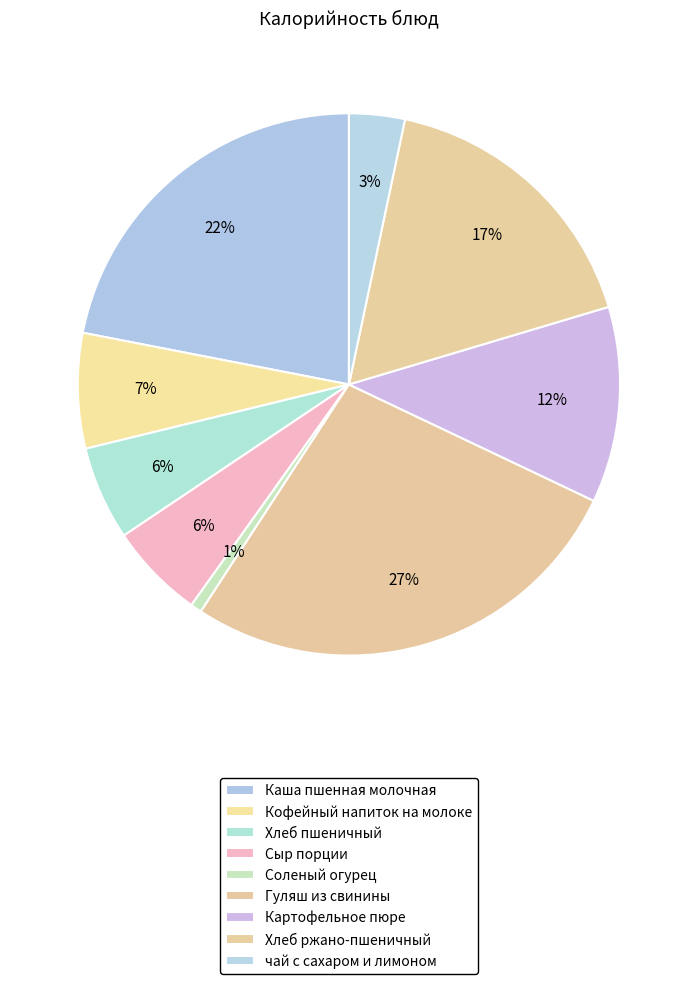

How many slices are in this pie chart?

9